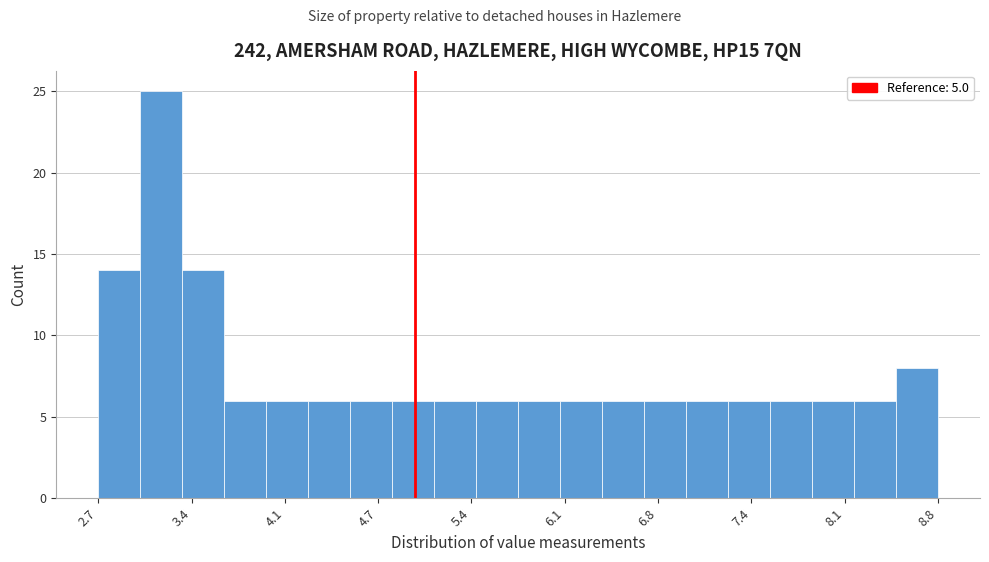

Around what value on the x-axis is the tallest bar? Give the approximate position of its centre, as read against the axis.

3.2